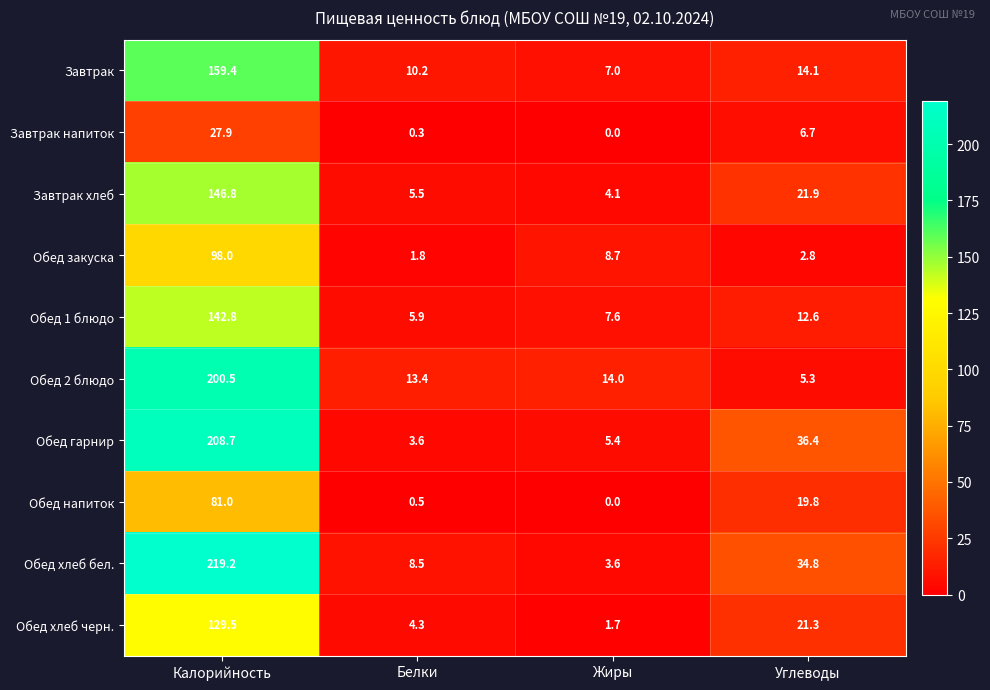

Which series has the largest range (max minus min)?

Обед хлеб бел.